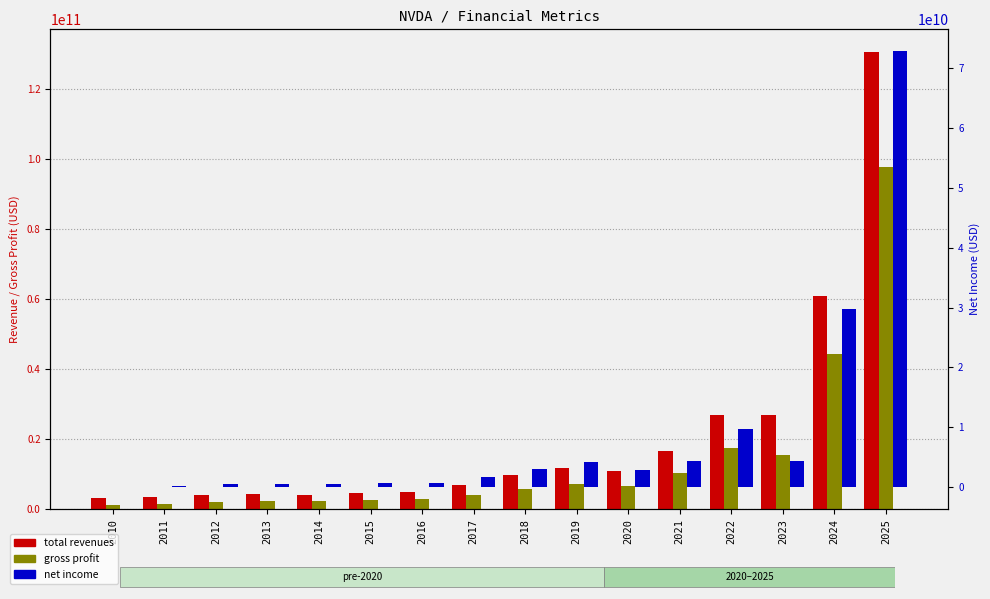

At how many categories does at least one series exceed 28149314211?

2